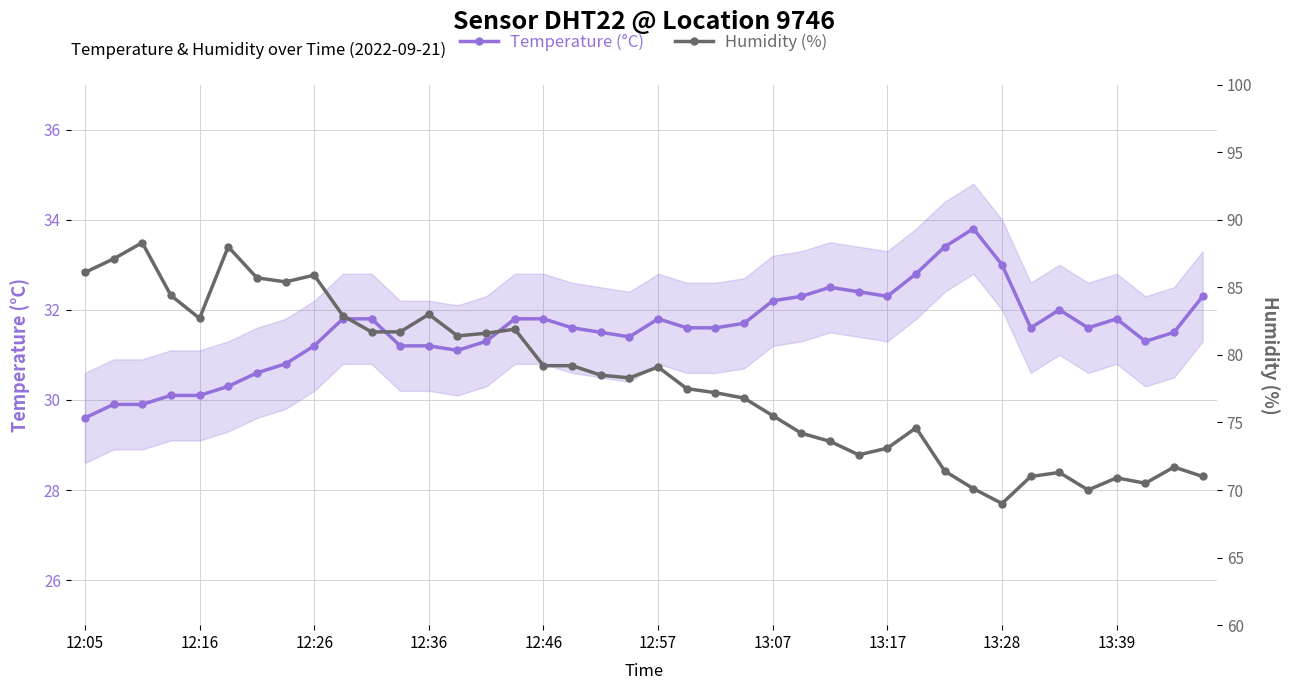

Is it true that Temperature (°C) equals 29.6 at 12:05?

True